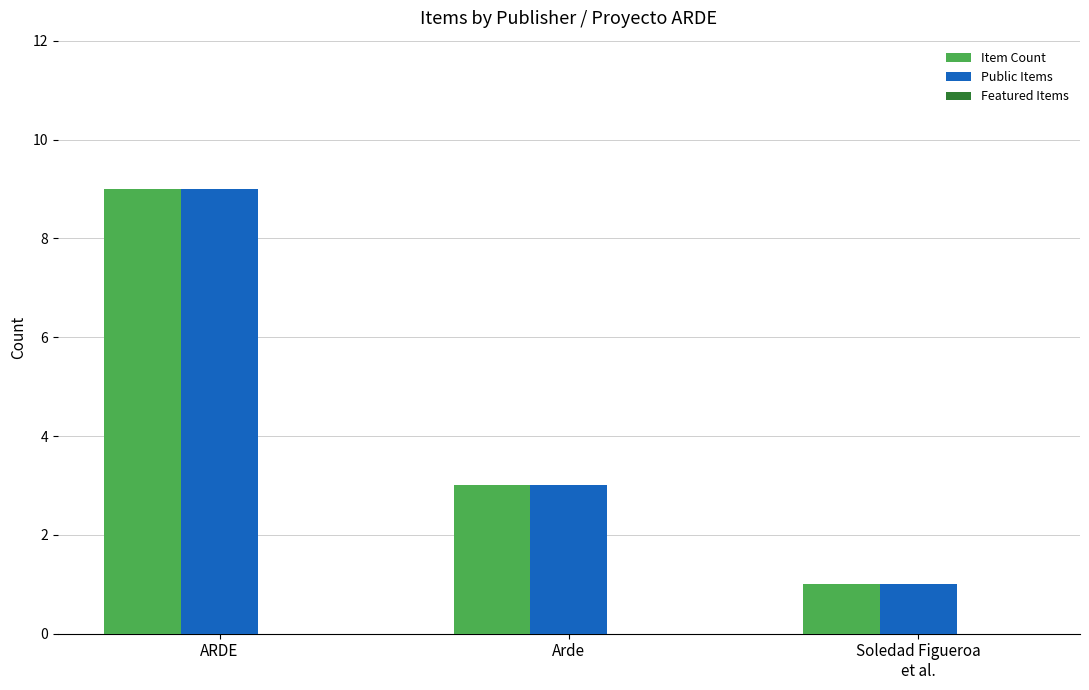

What is the difference between the Public Items values at Soledad Figueroa
et al. and ARDE?

8